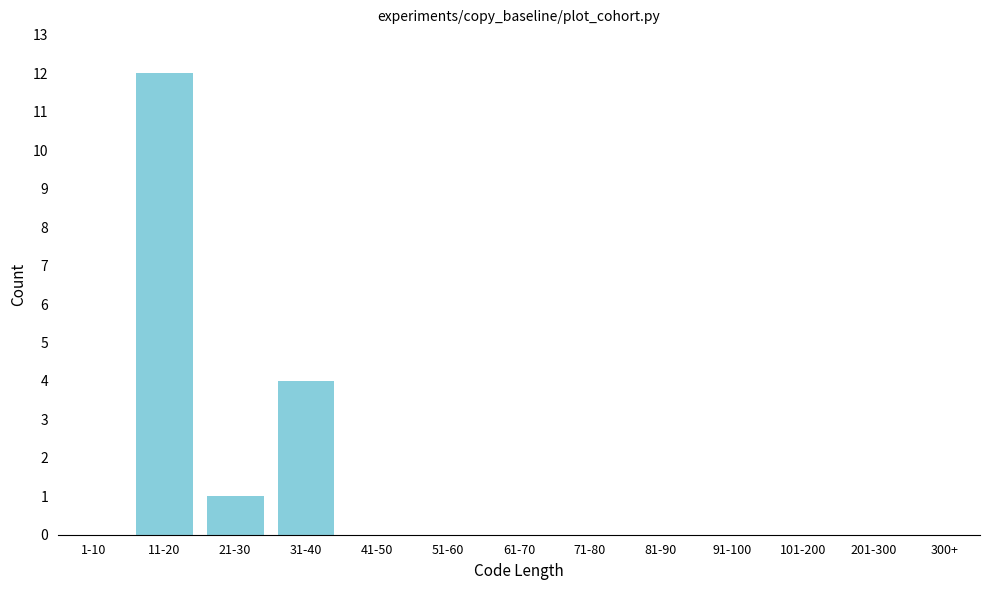

Reading right to left, list all the values displayed in this chart.

300+=0	201-300=0	101-200=0	91-100=0	81-90=0	71-80=0	61-70=0	51-60=0	41-50=0	31-40=4	21-30=1	11-20=12	1-10=0